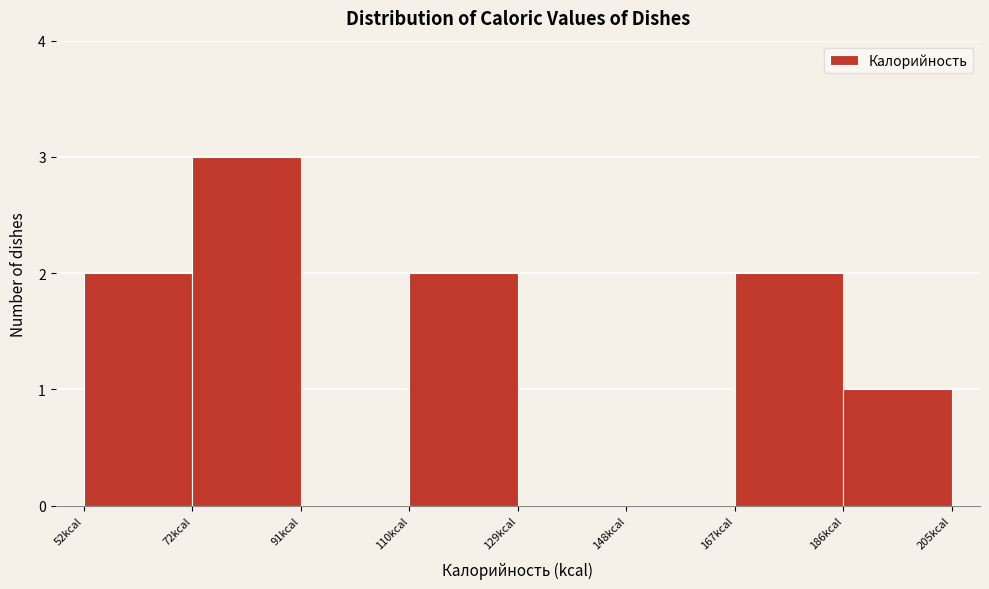

Reading left to right, list every bar in this chart as the range it spans on the x-axis followed by its height. Neither the bar edges nor the heights are printed on the chart, so give them approximately, as read against the axes.

52 to 72: 2
72 to 90: 3
90 to 110: 0
110 to 128: 2
128 to 148: 0
148 to 166: 0
166 to 186: 2
186 to 206: 1